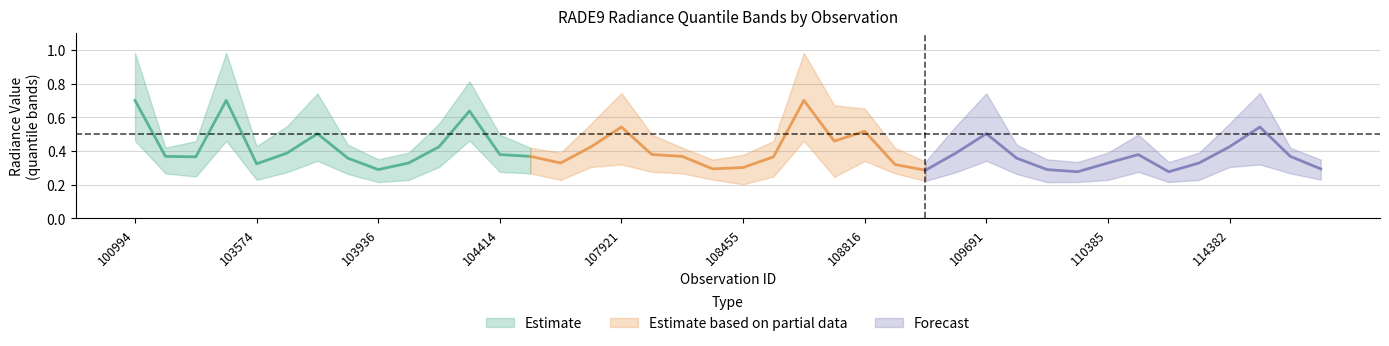

Does the chart display data point markers on the line(s)?

No